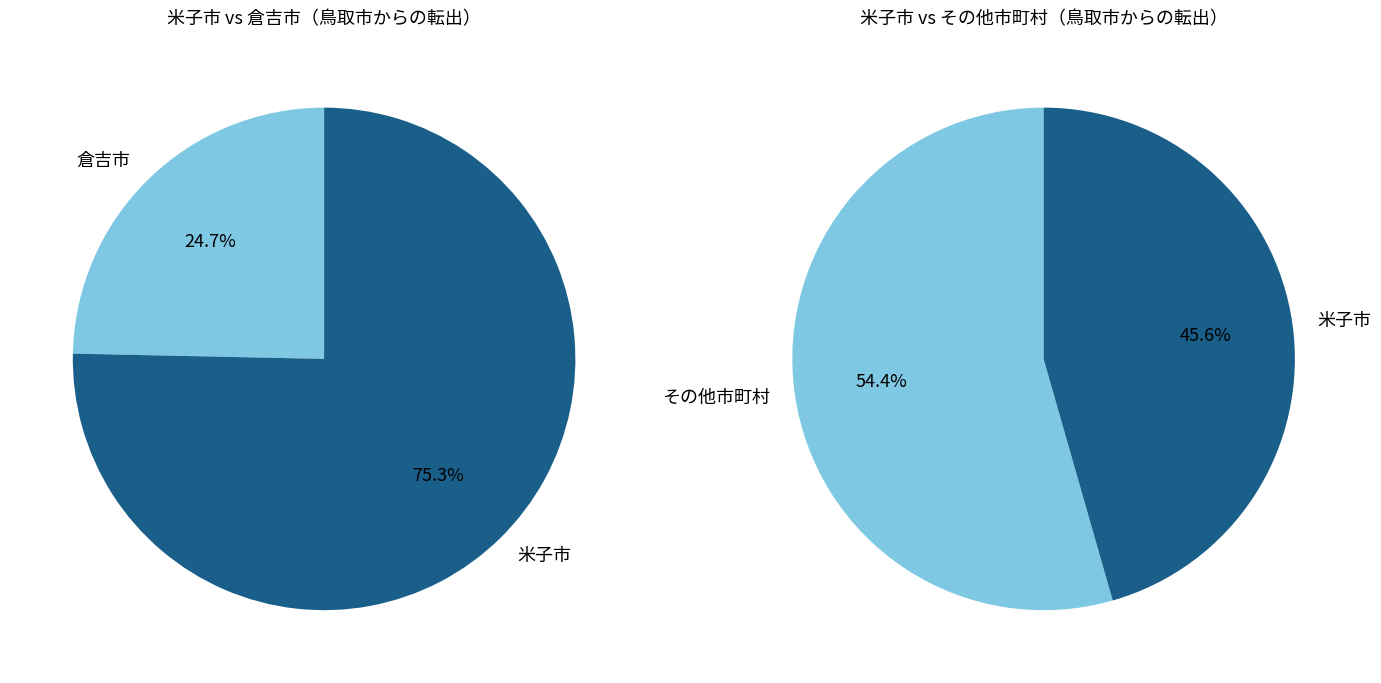

To the nearest percent, what is the combined percentage of 北栄町 and 日野町?

7%